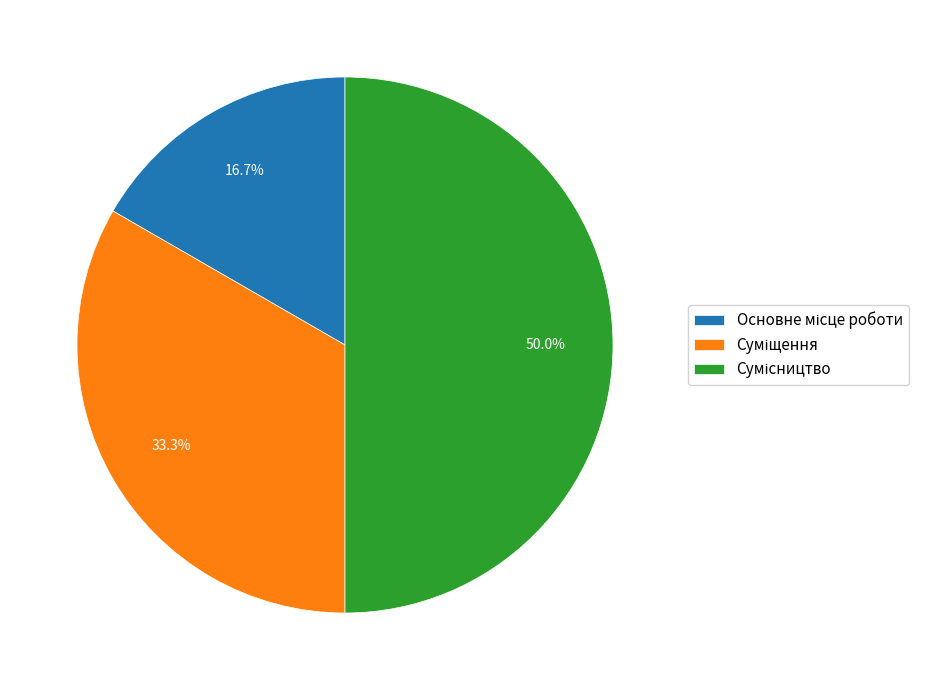

How many slices are in this pie chart?

3